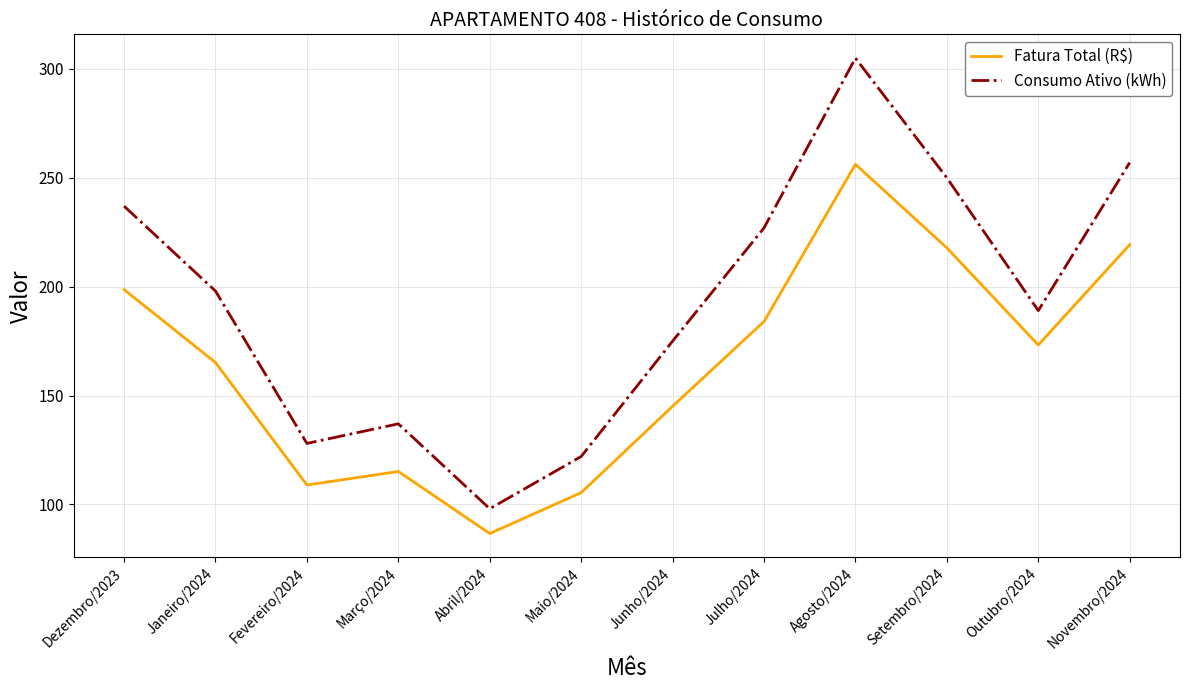

What position from the left is Agosto/2024?

9